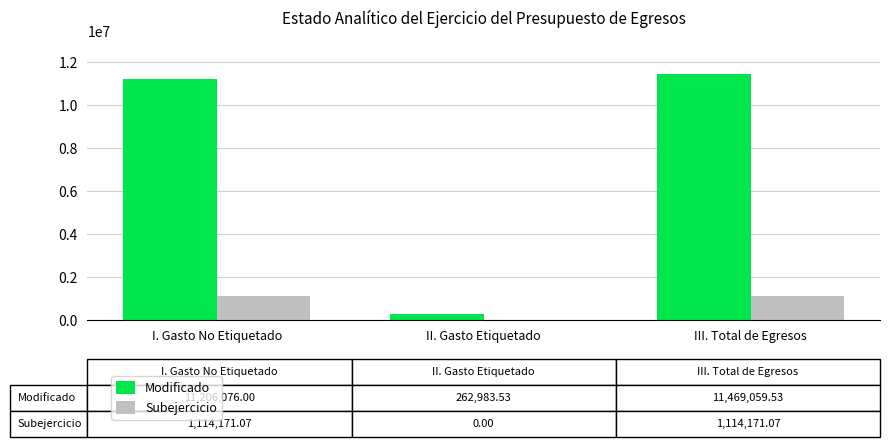

What is the highest value of the Subejercicio series?

1114171.1